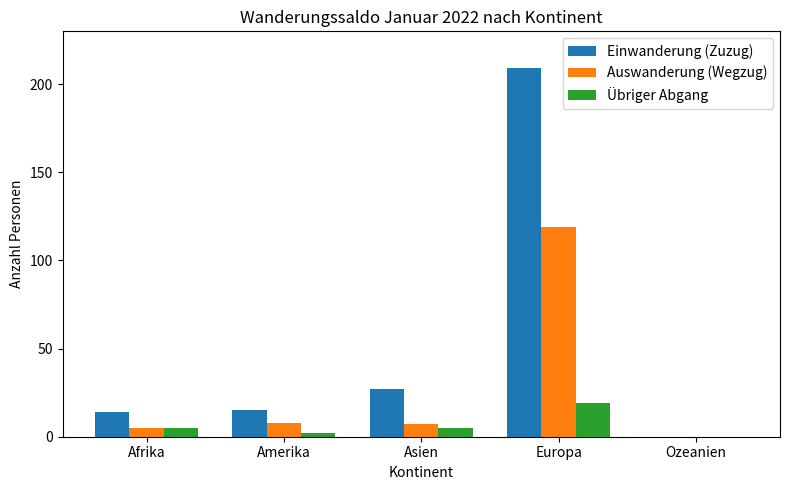

What is the highest value of the Übriger Abgang series?

19